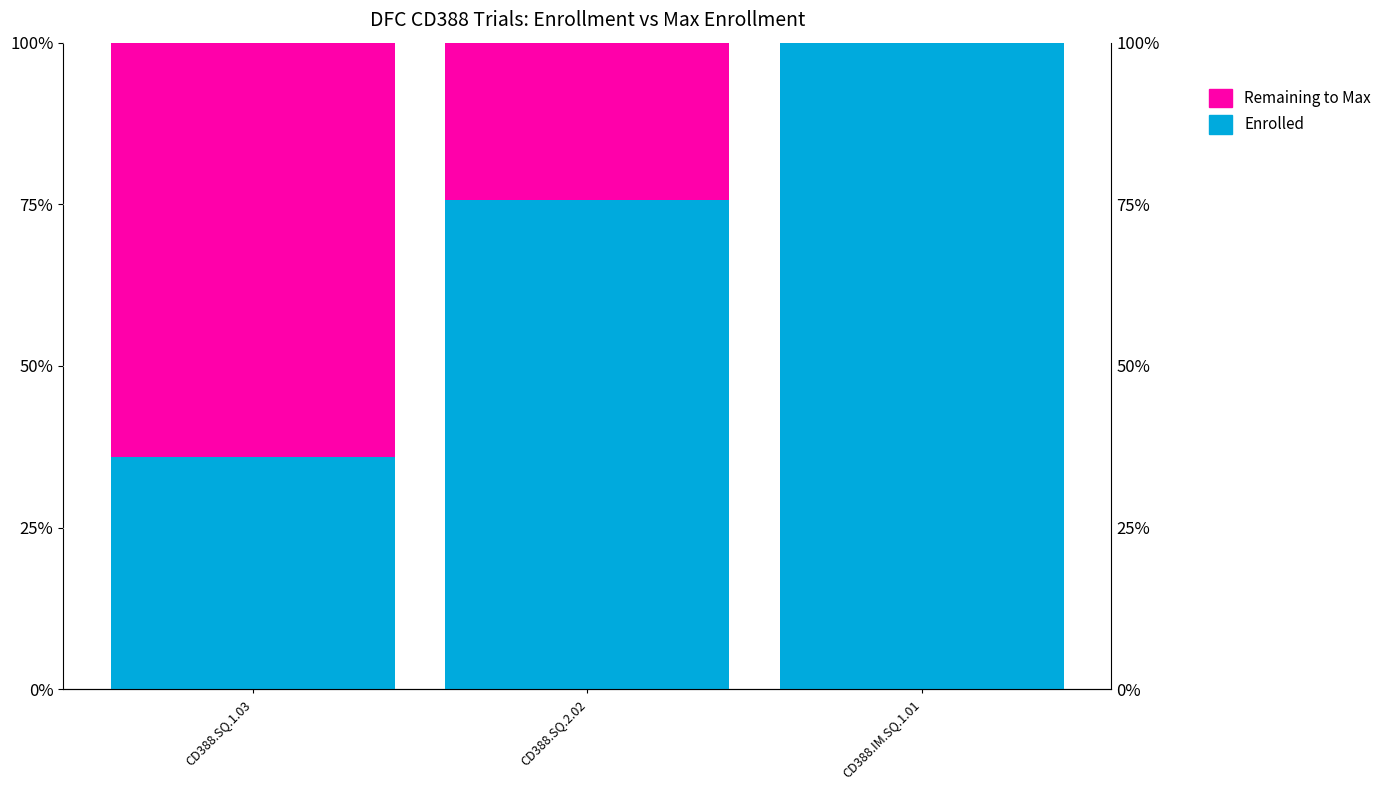

What are all the series names shown in the legend?

Enrolled, Remaining to Max